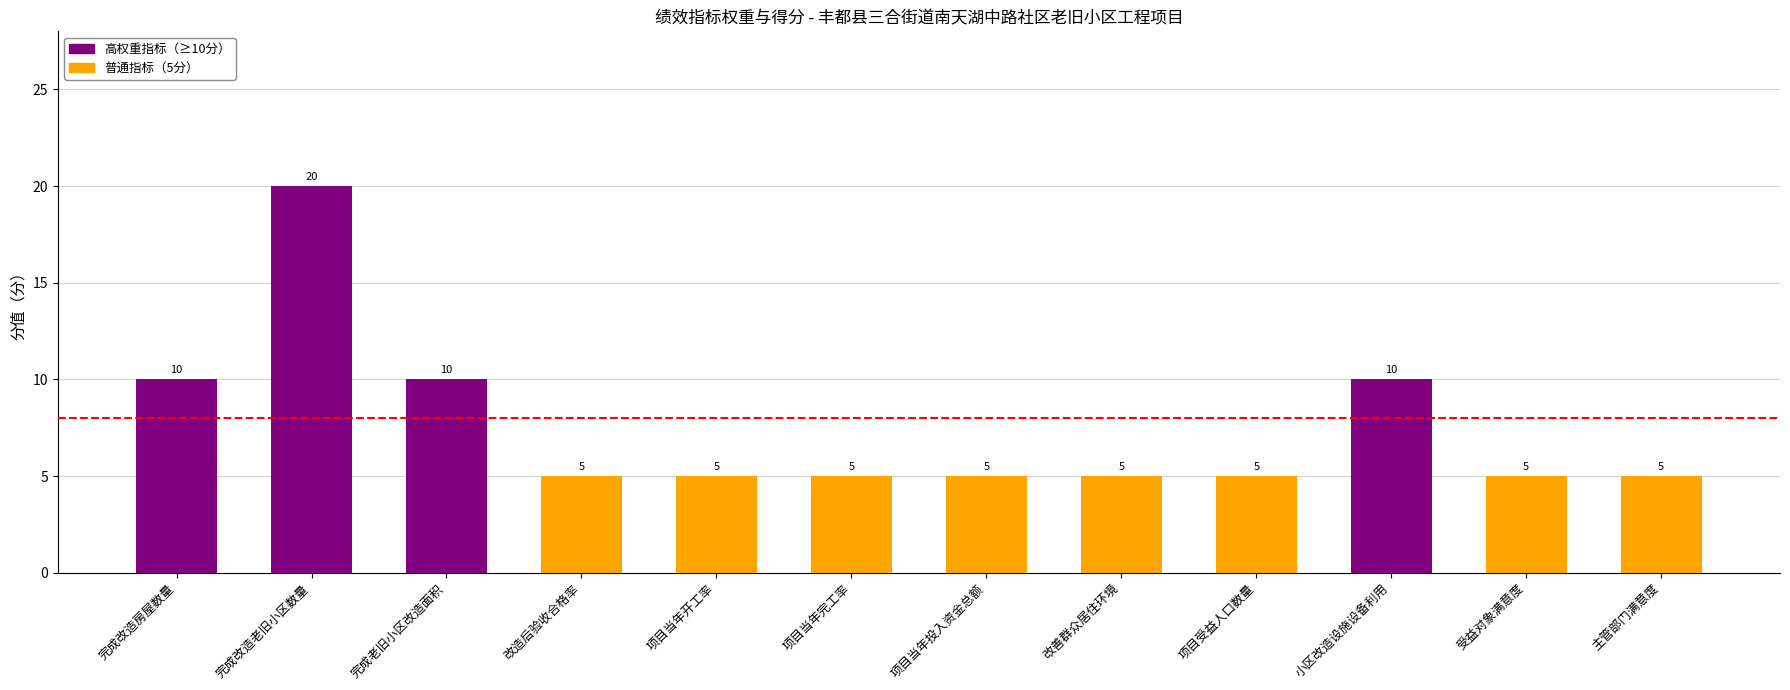

How many bars are there in total?

12